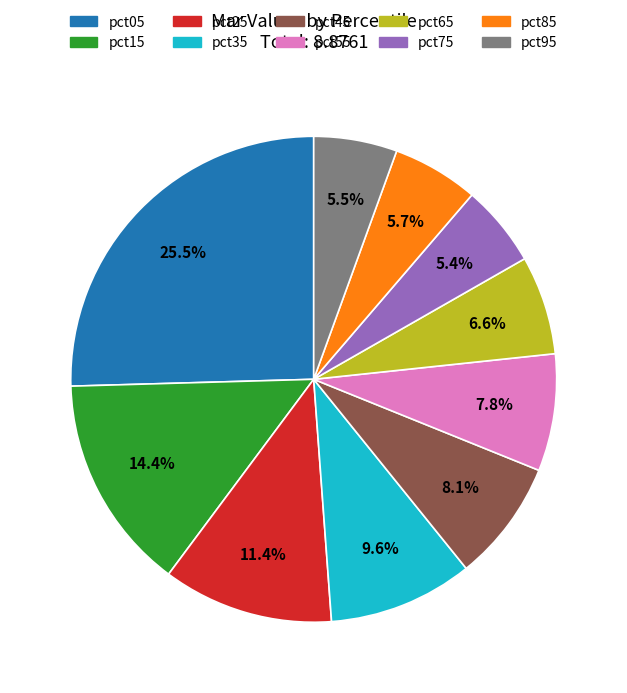

To the nearest percent, what is the difference between the pct35 and pct15 slice percentages?

5%